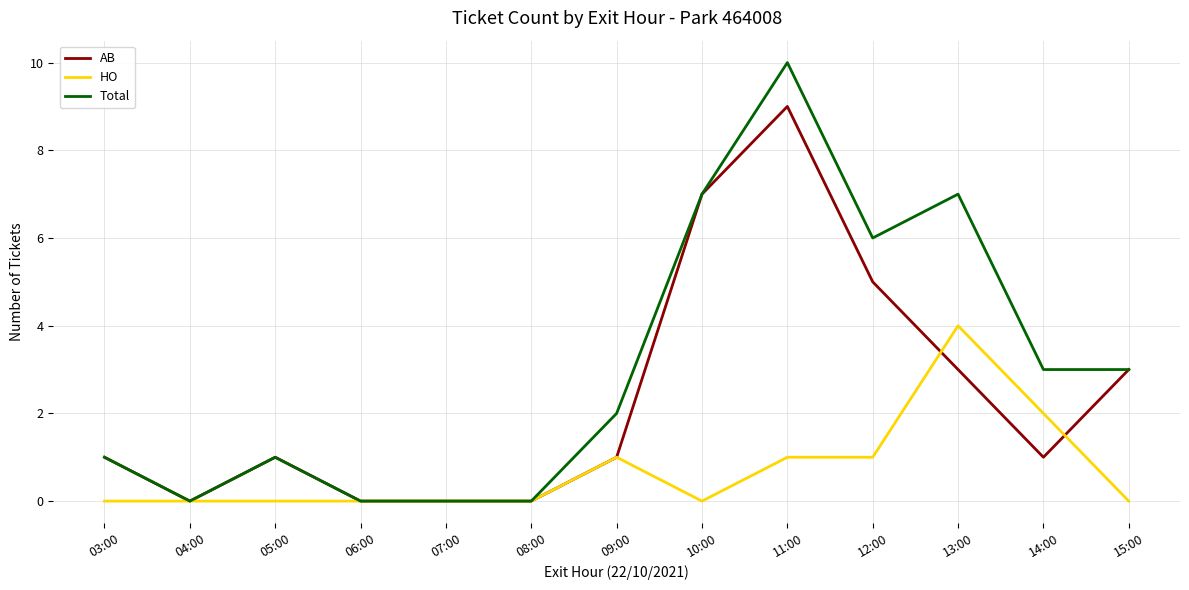

What is the difference between the second highest and second lowest values in the HO series?

2